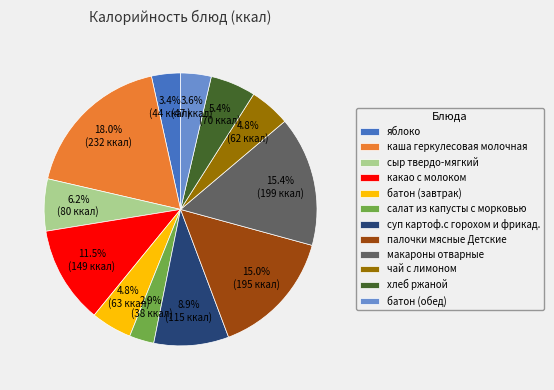

How many slices are in this pie chart?

12